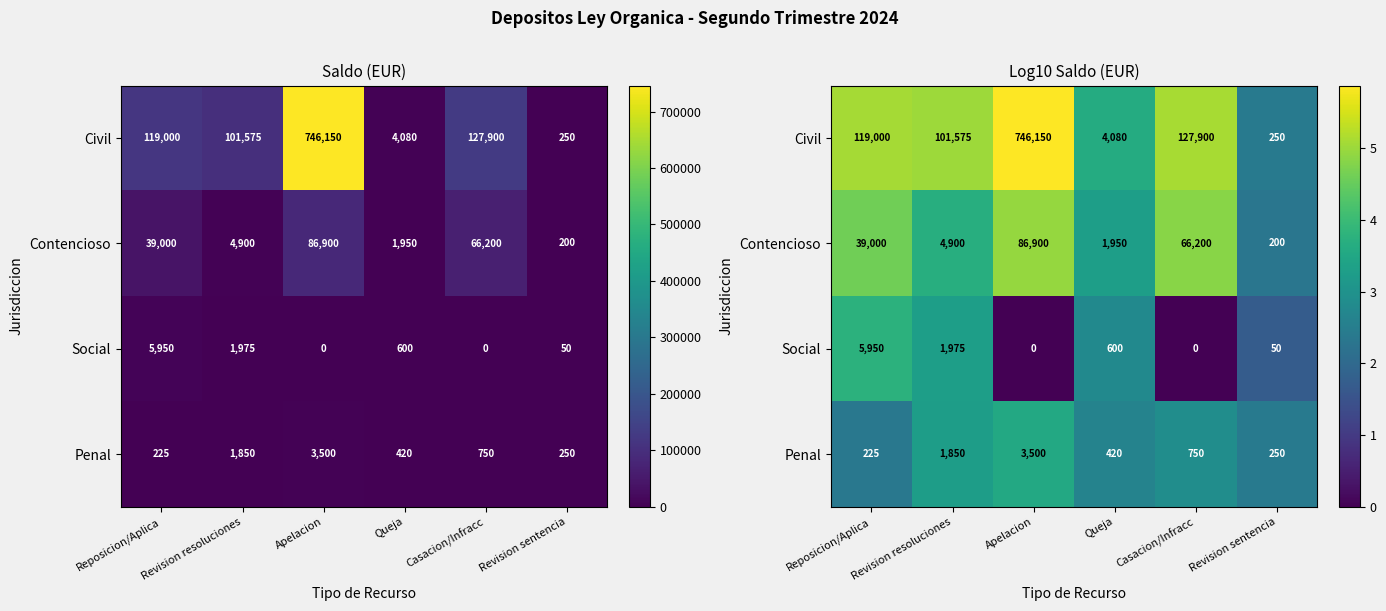

The value of Social at Queja is 2.8. True or false?

True